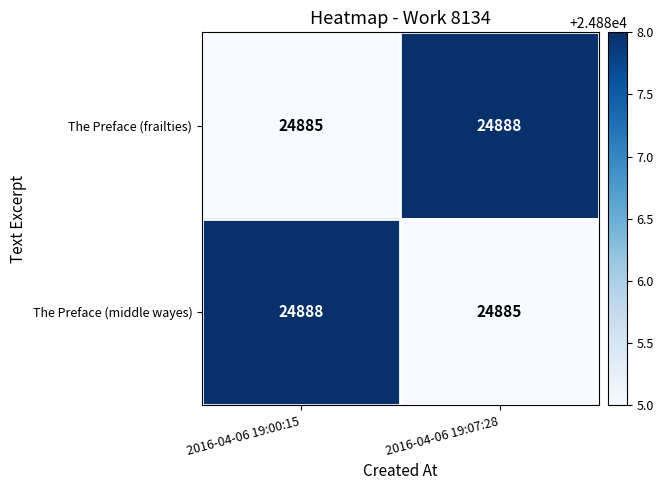

True or false: The Preface (frailties) has a value of 24888 at 2016-04-06 19:07:28.

True